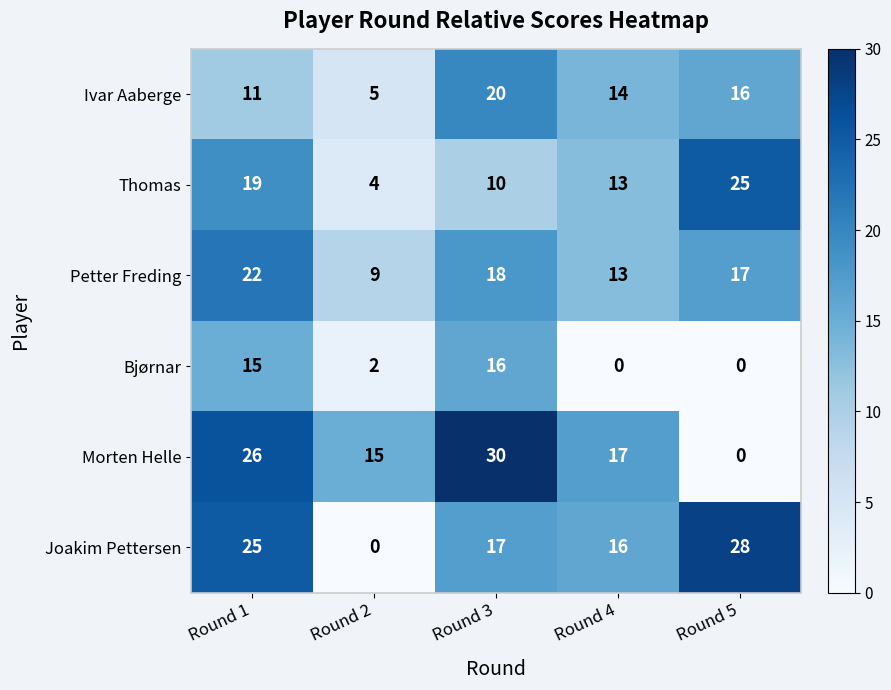

At how many categories does at least one series exceed 27?

2